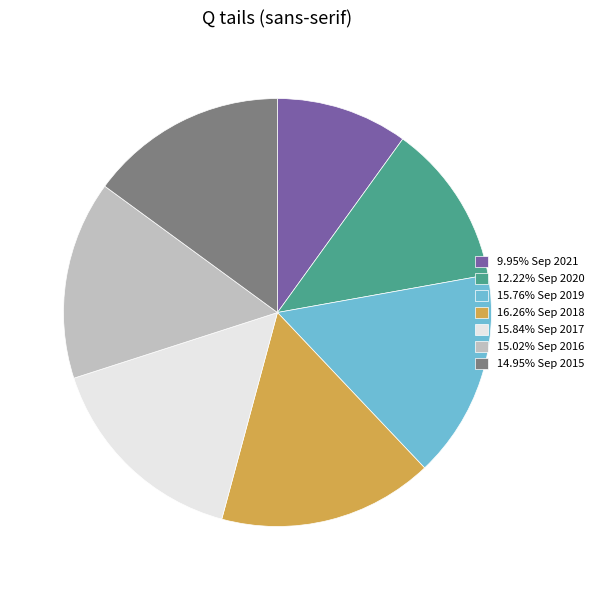

Does 15.02% Sep 2016 account for over 50% of the chart?

No